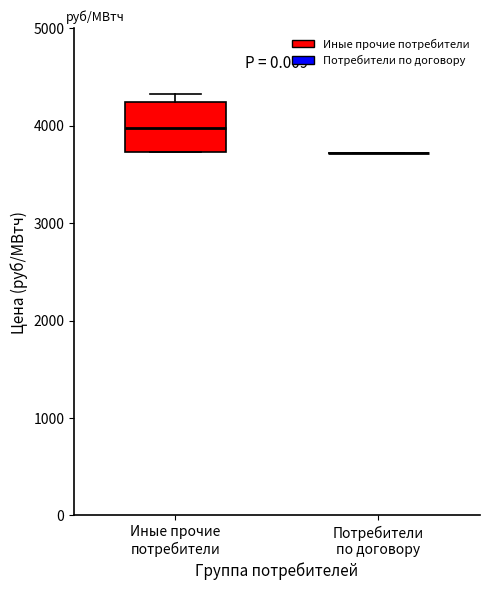

Where is the lower edge of the box for Иные прочие потребители on the y-axis? The values are not printed on the chart, so give them approximately, as read against the axis.

3700